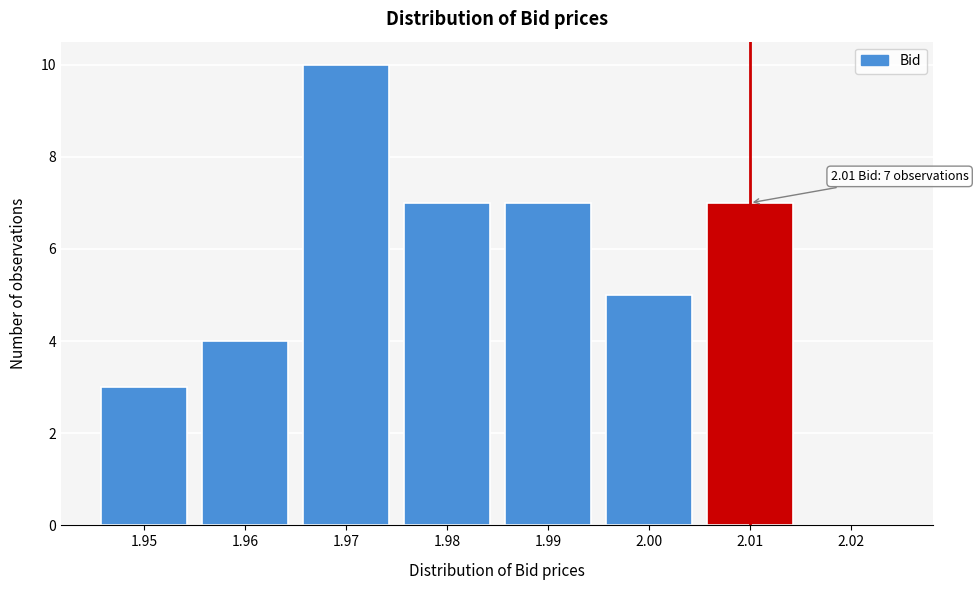

Reading right to left, what are all the values shown in this chart?

2.02=0	2.01=7	2.00=5	1.99=7	1.98=7	1.97=10	1.96=4	1.95=3